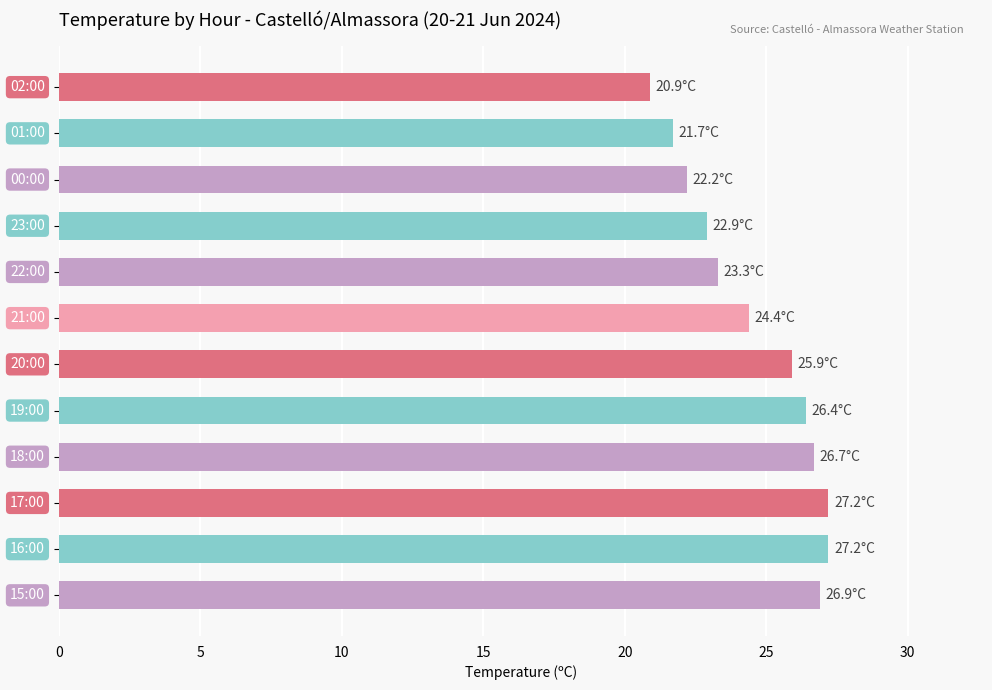

Reading top to bottom, transcribe all the data shown in this chart.

20.9	21.7	22.2	22.9	23.3	24.4	25.9	26.4	26.7	27.2	27.2	26.9